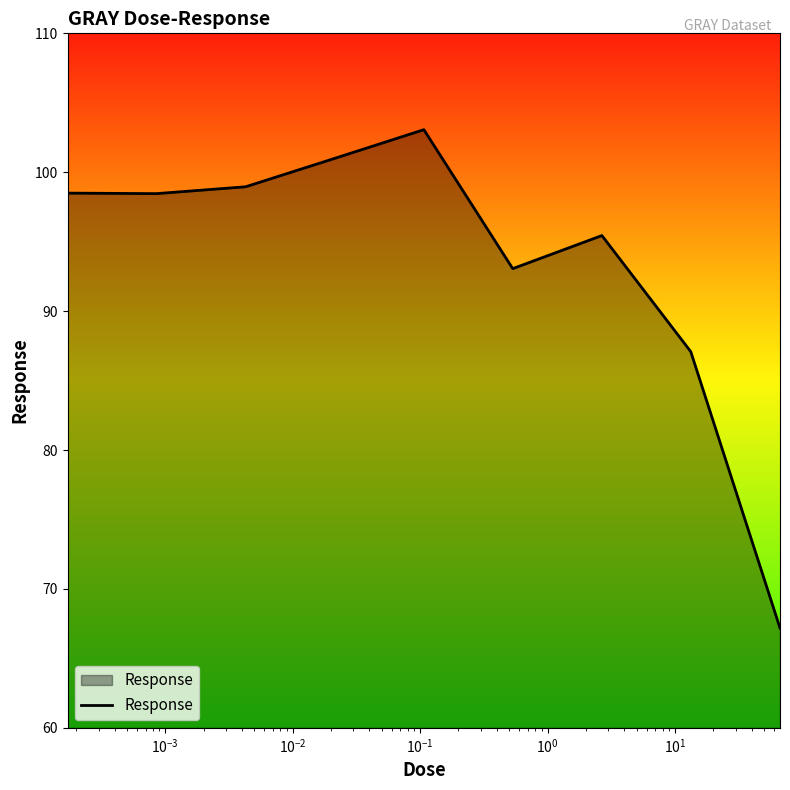

What is the difference between the maximum and minimum values?

35.9